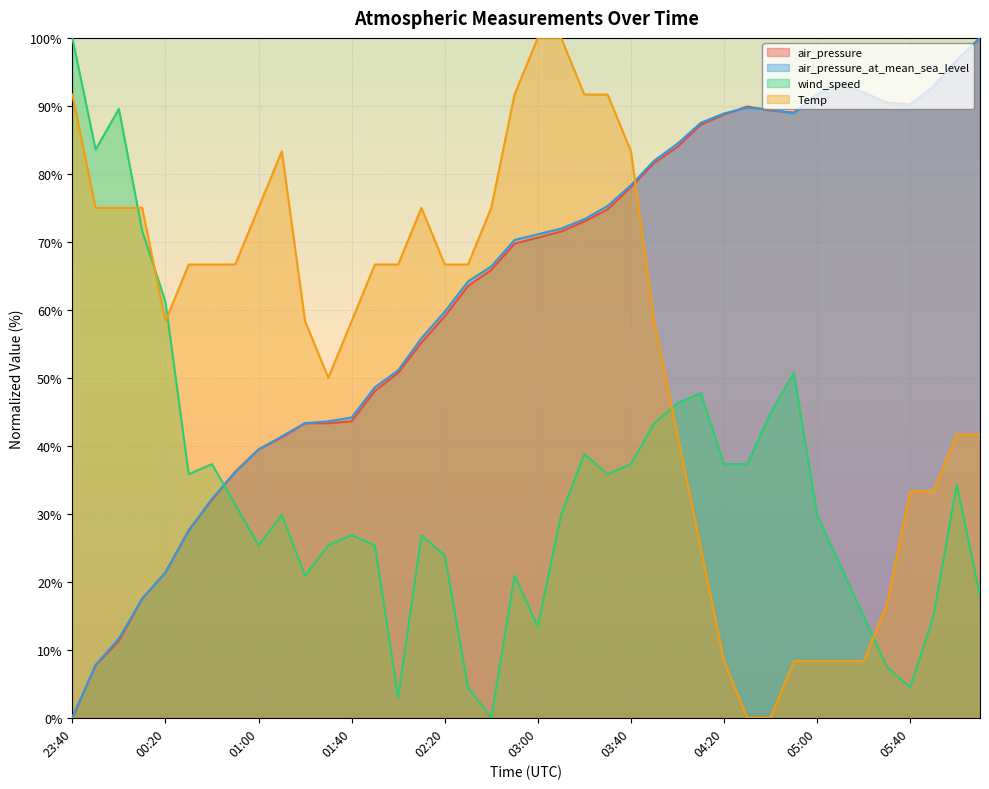

Rank the series at 02:10 from highest to lowest value.

Temp, air_pressure_at_mean_sea_level, air_pressure, wind_speed